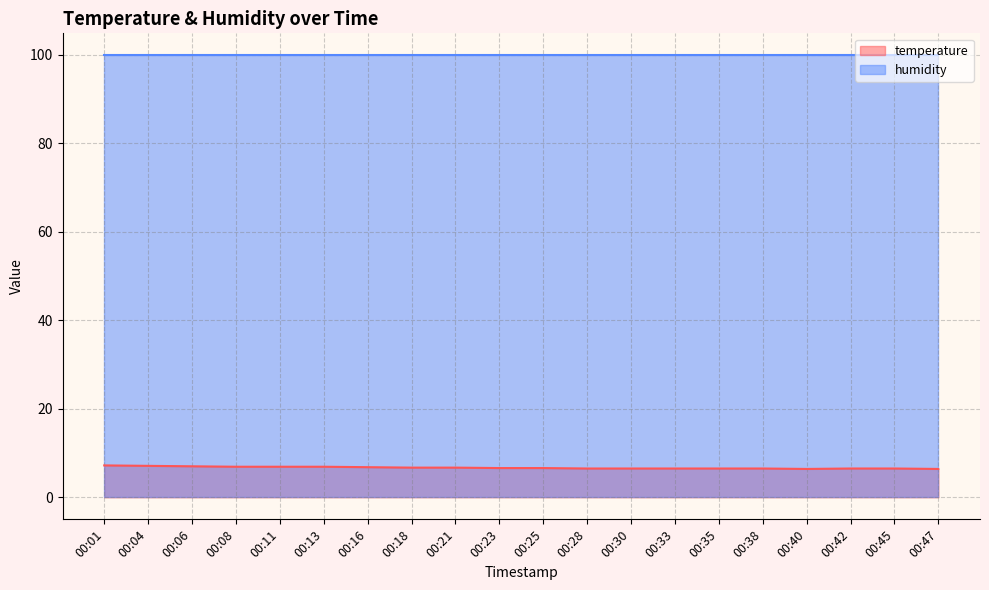

List the series in order of their peak value, lowest first.

temperature, humidity